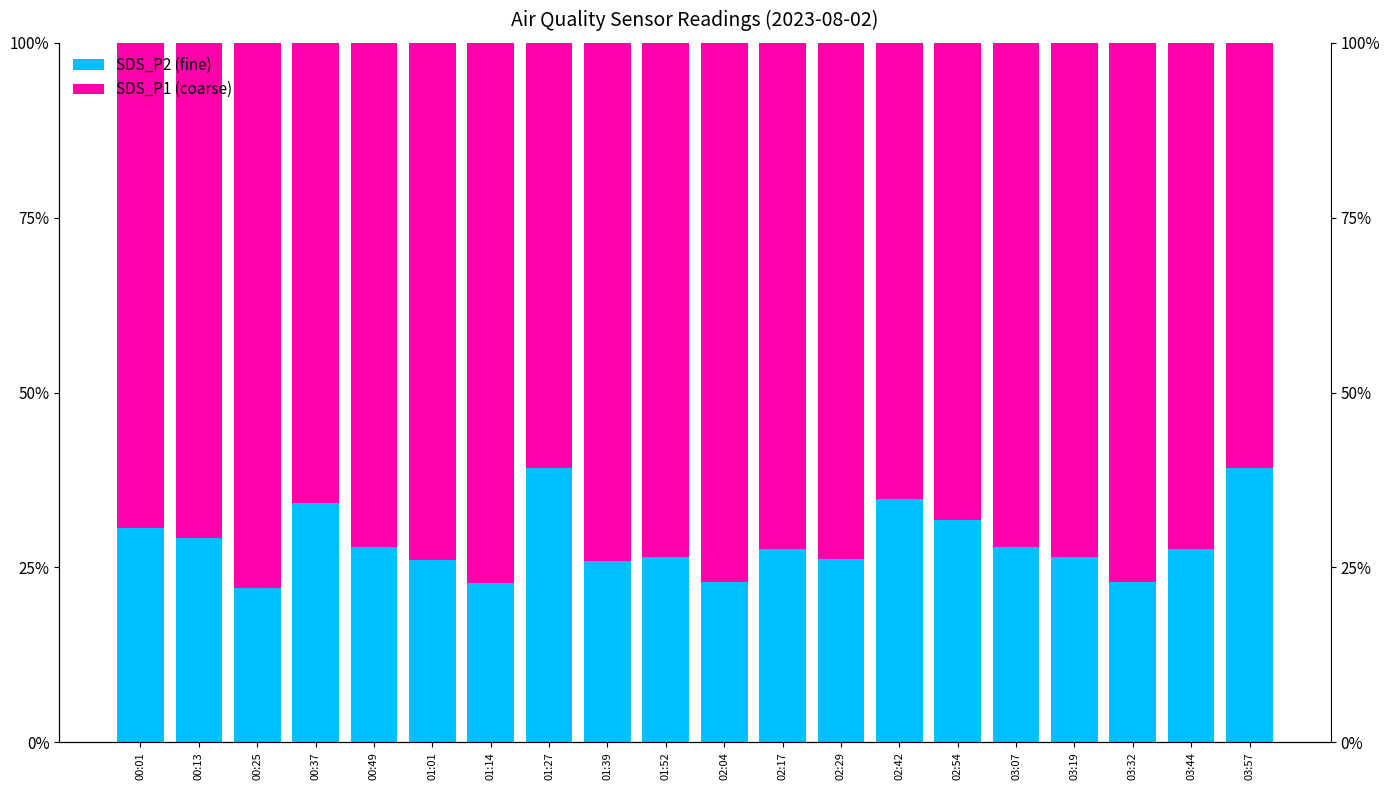

What is the total value across all series at 00:49?

100.0